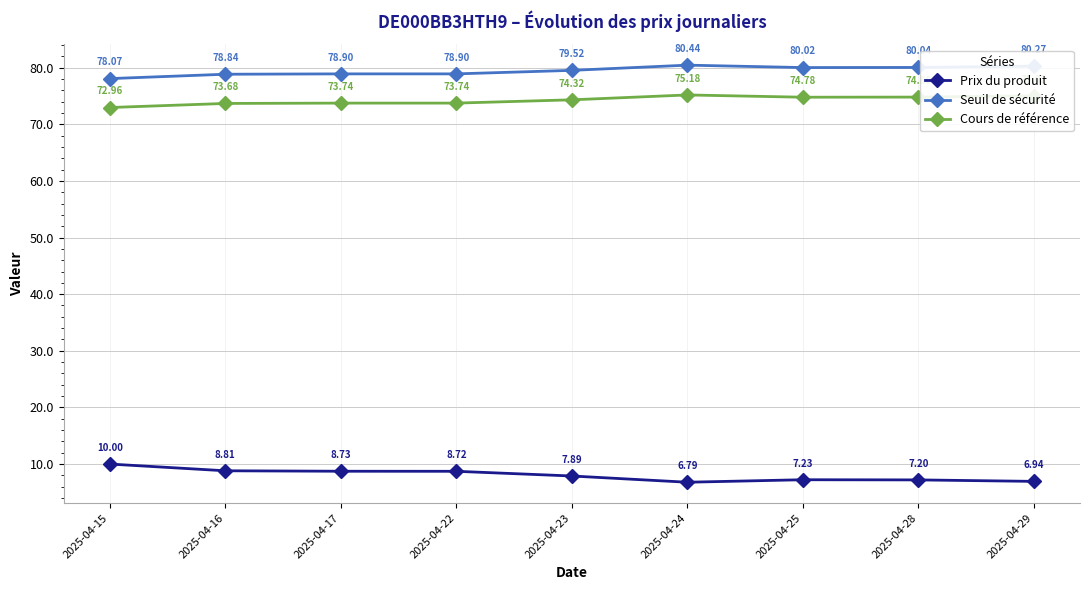

In Prix du produit, how many points are higher than both neighbors (excluding endpoints)?

1